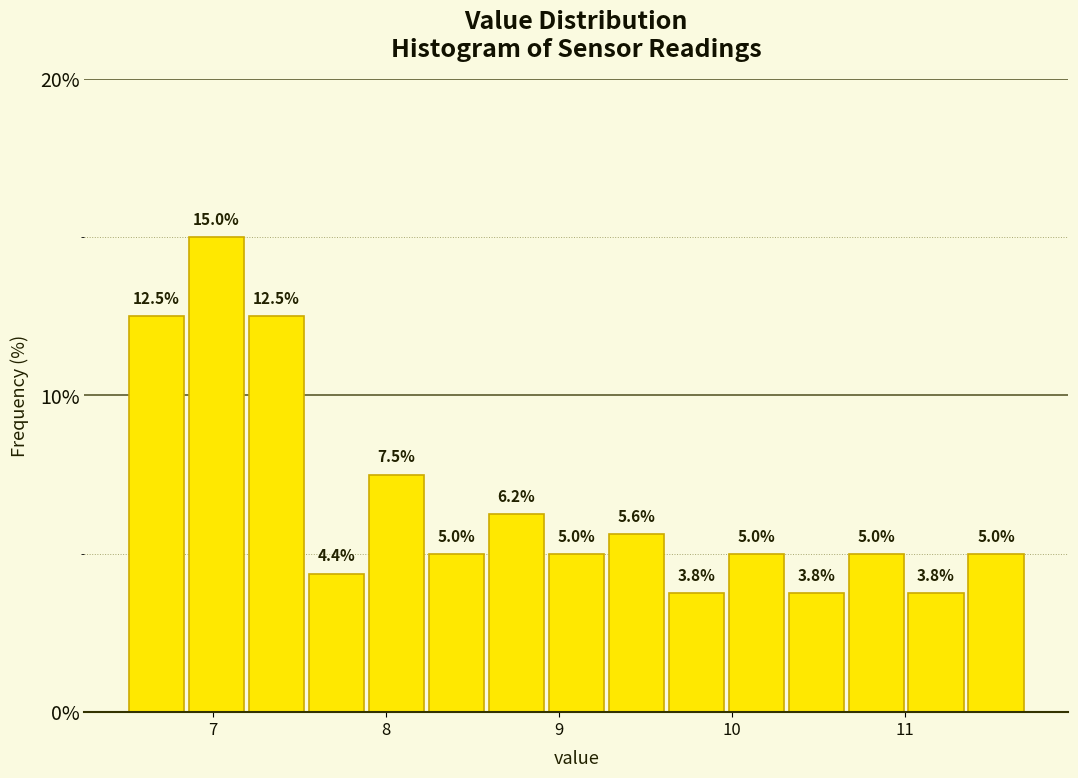

Around what value on the x-axis is the tallest bar? Give the approximate position of its centre, as read against the axis.

7.0